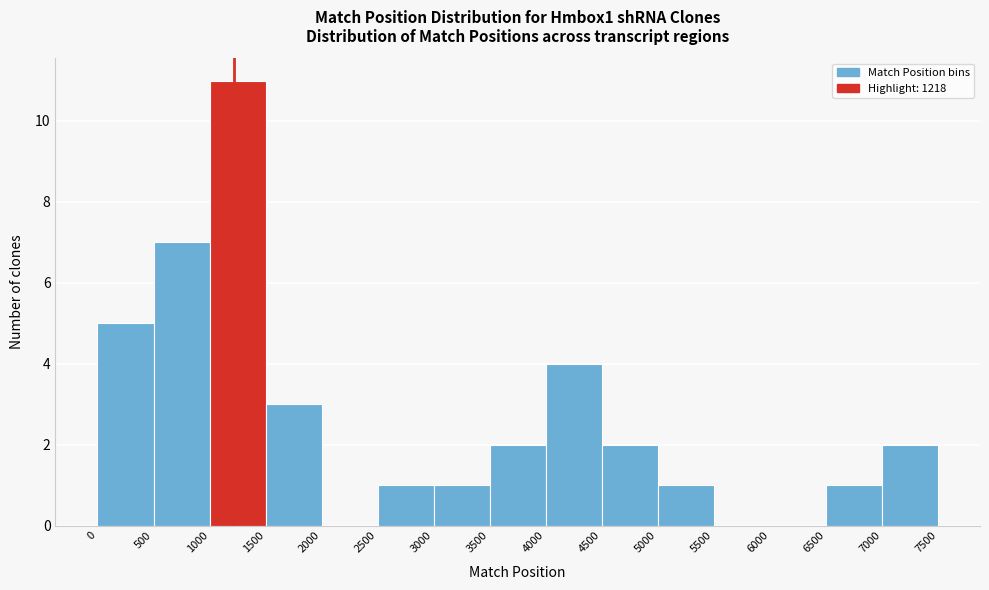

What is the height of the bar covering 3500 to 4000 on the x-axis? The values are not printed on the chart, so give them approximately, as read against the axis.

2